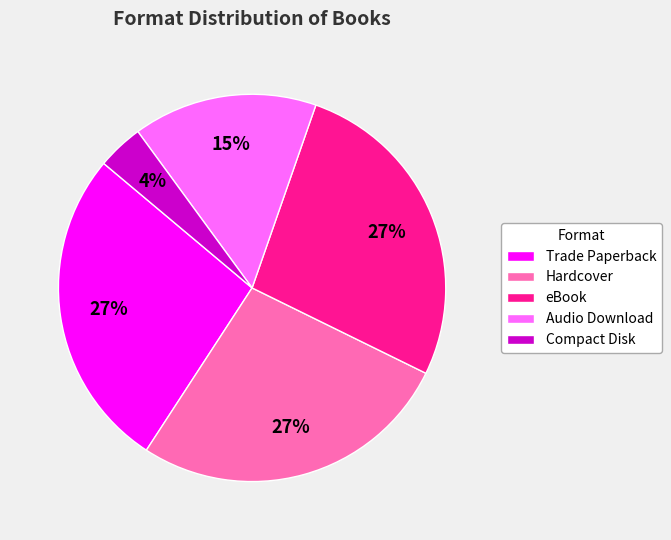

To the nearest percent, what is the combined percentage of Audio Download and Hardcover?

42%